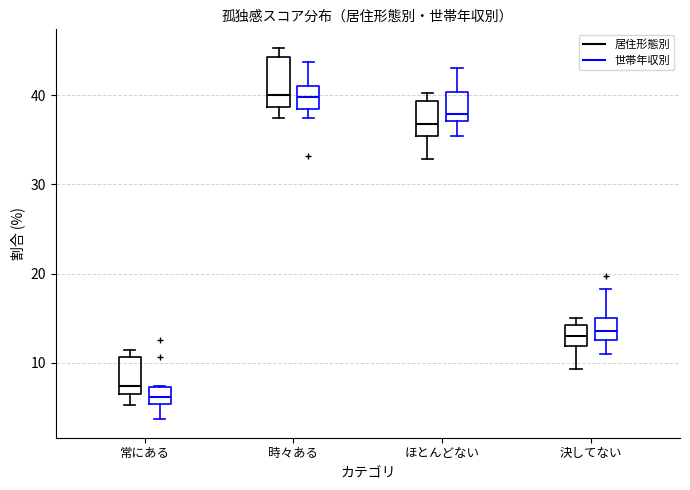

Which box has the lowest median line?

常にある (世帯年収別)